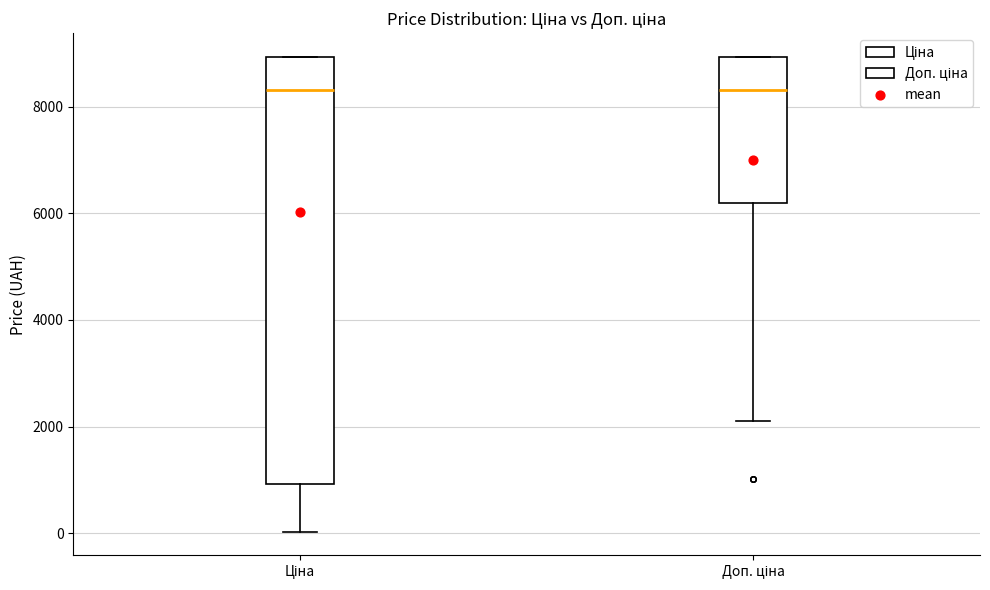

Reading left to right, read every box against the y-axis: the position of its median line, the range the box covers, and the ends of its whiskers. The values are not printed on the chart, so give them approximately, as read against the axis.

Ціна: median 8400, box 1000 to 9000, whiskers 0 to 9000
Доп. ціна: median 8400, box 6200 to 9000, whiskers 2200 to 9000